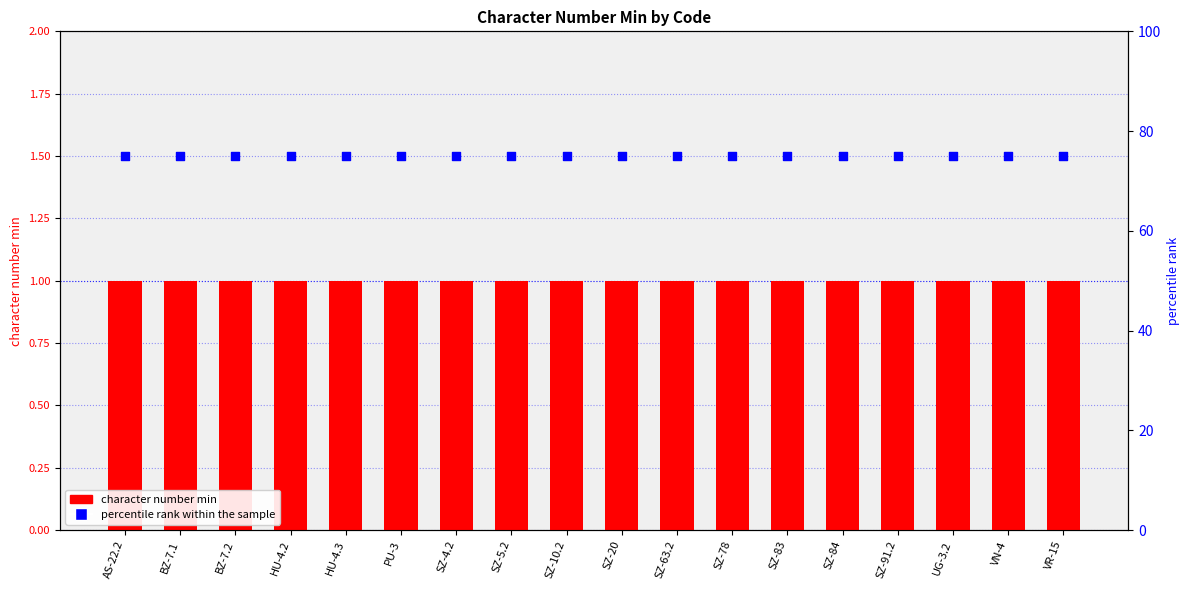

What is the total value across all series at SZ-20?

76